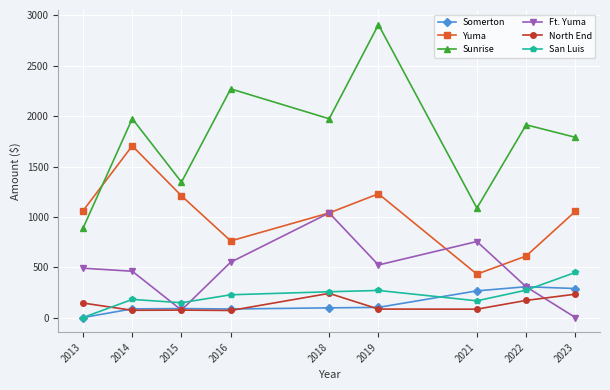

What is the value of the North End point at the 9th from the left?

232